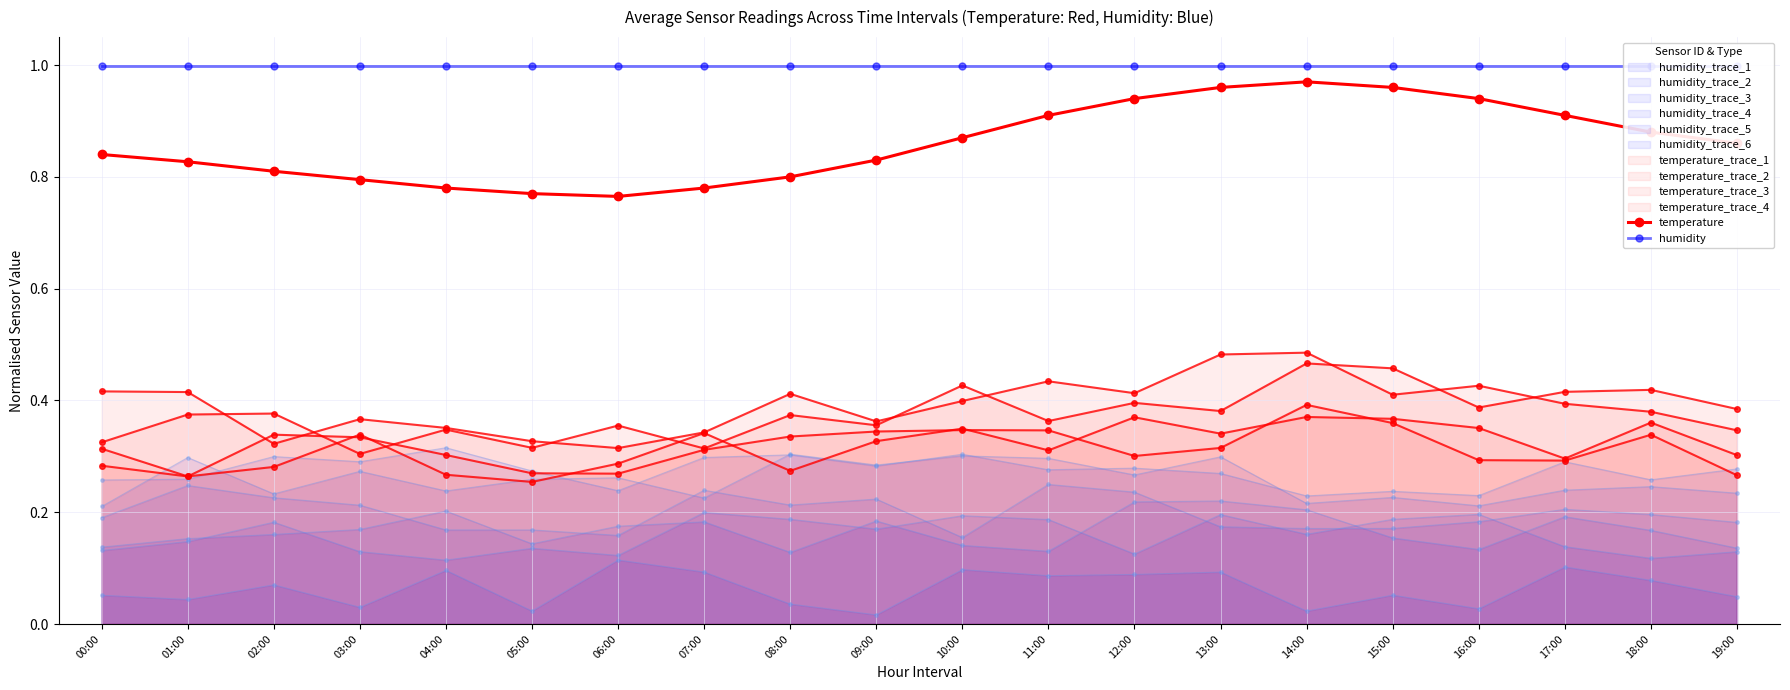

The temperature series shows 0.4 at 16:00. True or false?

False